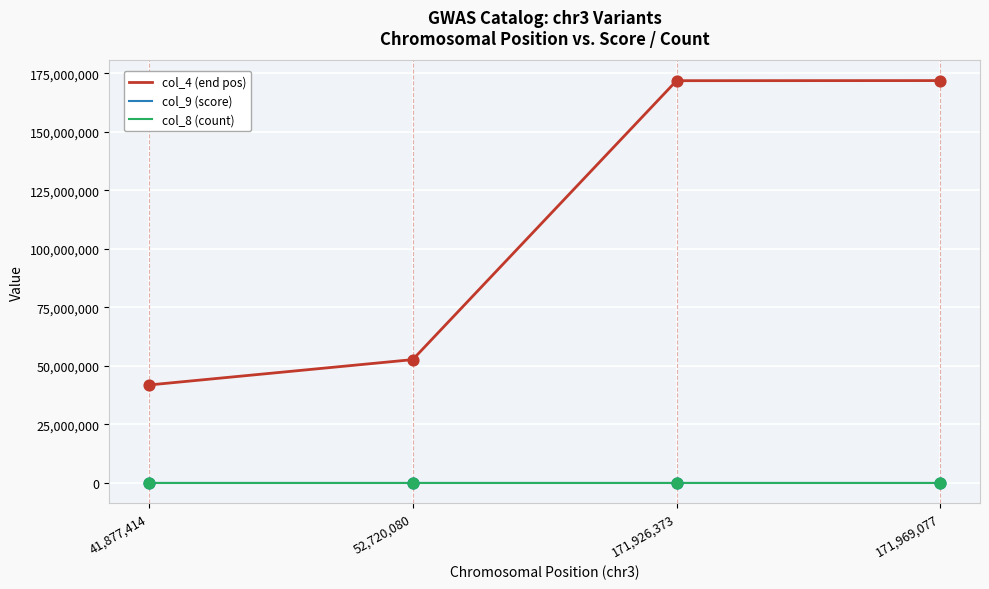

Which series has the largest range (max minus min)?

col_4 (end pos)